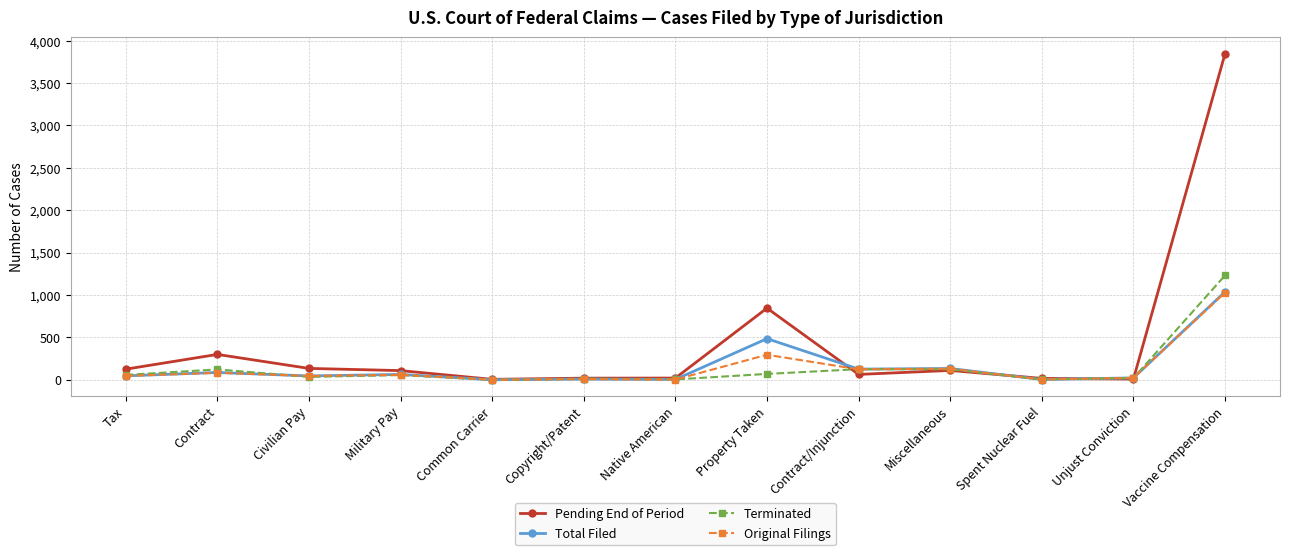

The Terminated series shows 4 at Spent Nuclear Fuel. True or false?

True